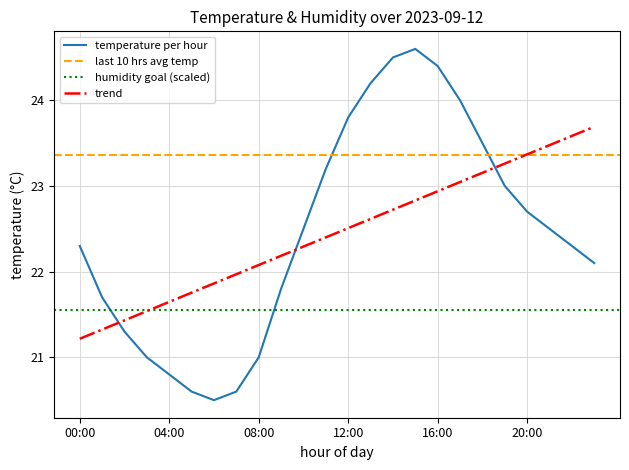

Reading right to left, transcribe all the data shown in this chart.

23:00=22.1	22:00=22.3	21:00=22.5	20:00=22.7	19:00=23.0	18:00=23.5	17:00=24.0	16:00=24.4	15:00=24.6	14:00=24.5	13:00=24.2	12:00=23.8	11:00=23.2	10:00=22.5	09:00=21.8	08:00=21.0	07:00=20.6	06:00=20.5	05:00=20.6	04:00=20.8	03:00=21.0	02:00=21.3	01:00=21.7	00:00=22.3